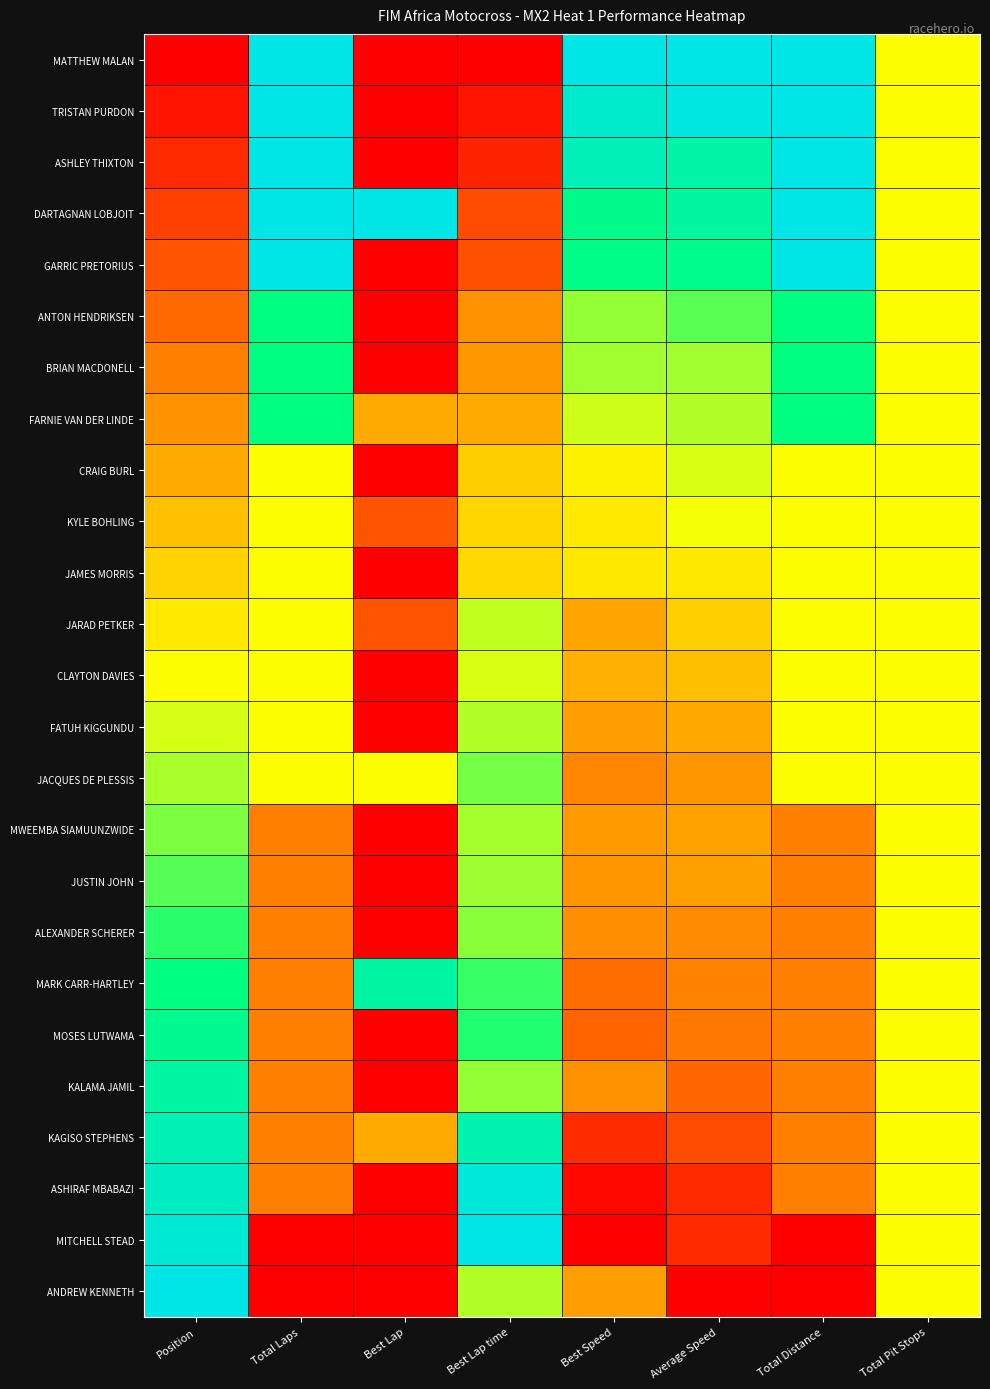

What is the total value across all series at Best Lap?

3.3